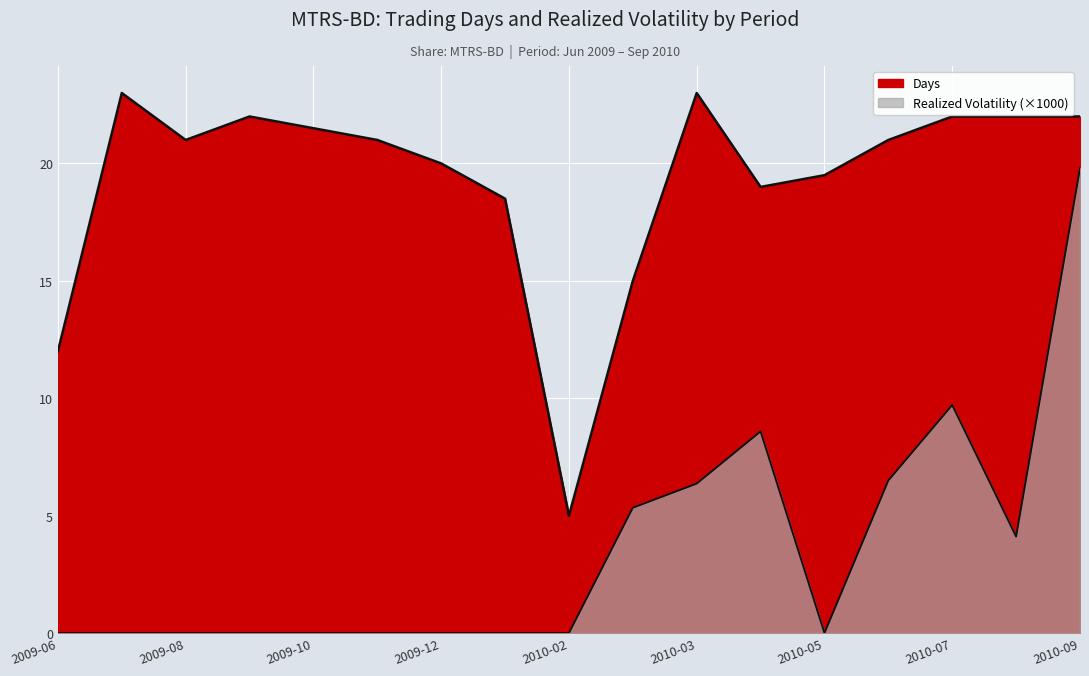

What is the difference between the Days values at 2010-07-01 and 2009-11-02?

1.0